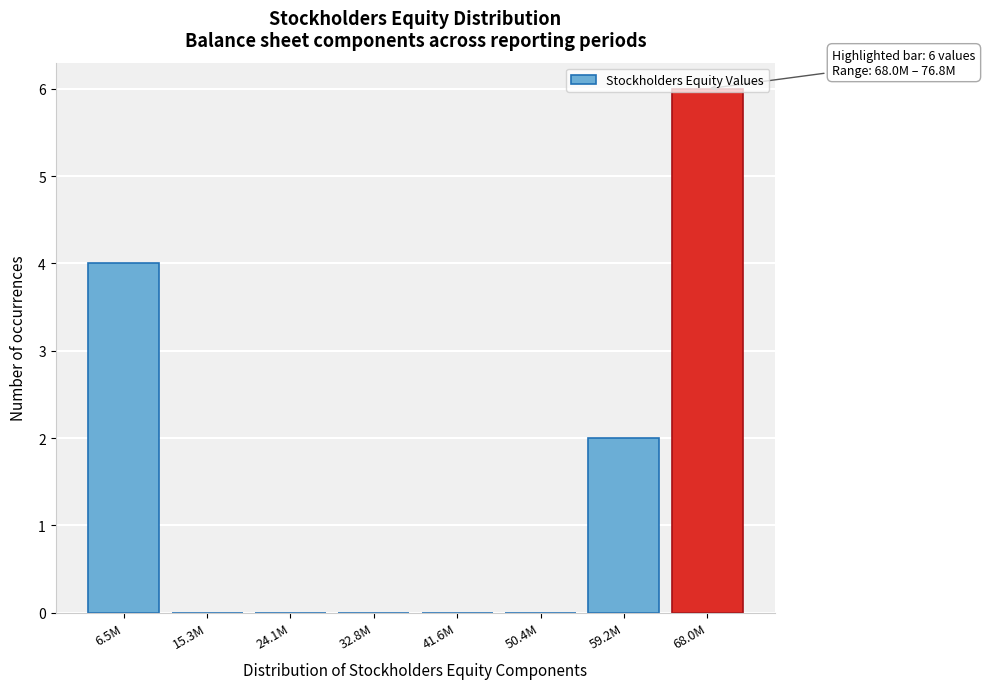

What is the change in value from 6.5M to 15.3M?

-4